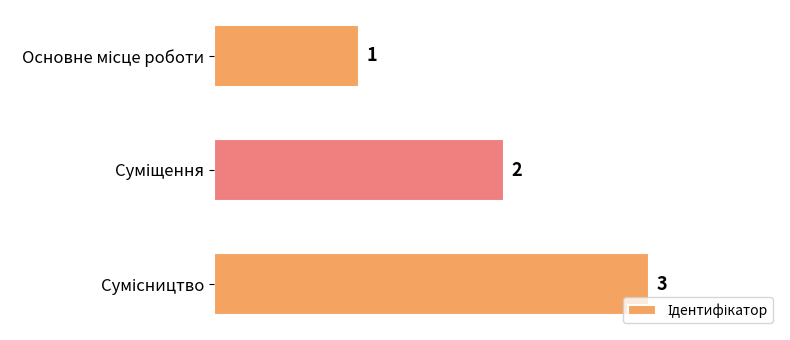

What is the sum of all values?

6